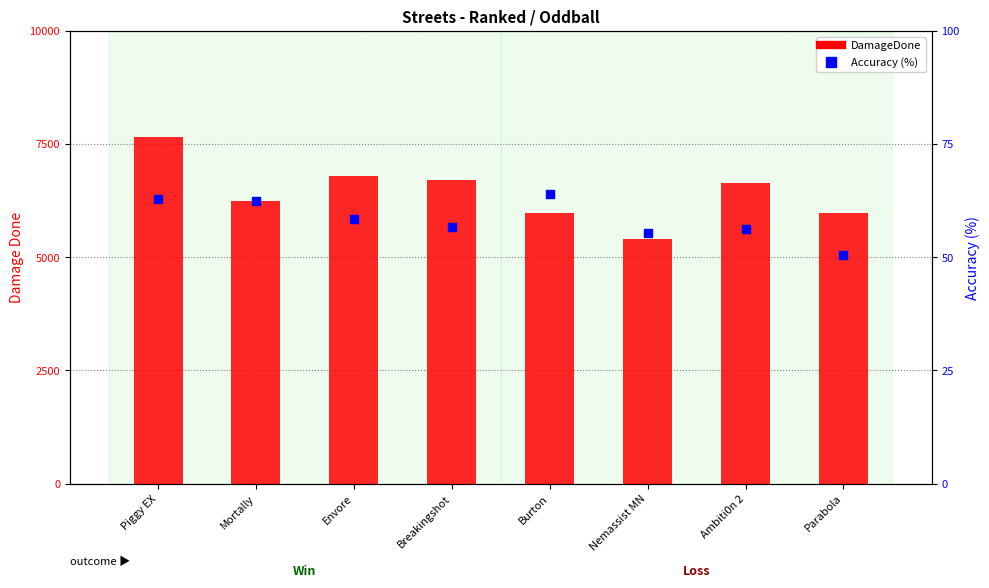

Which series has the largest total across all categories?

DamageDone